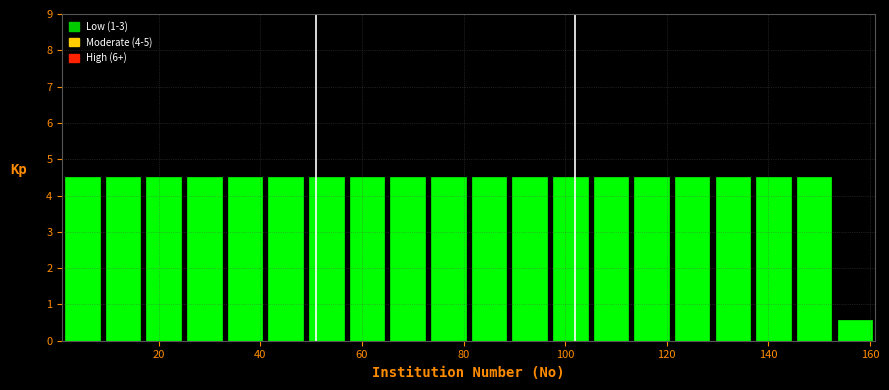

Reading left to right, list every bar in this chart as the range it spans on the x-axis followed by its height. Neither the bar edges nor the heights are printed on the chart, so give them approximately, as read against the axes.

1 to 9: 4.5
9 to 17: 4.5
17 to 25: 4.5
25 to 33: 4.5
33 to 41: 4.5
41 to 49: 4.5
49 to 57: 4.5
57 to 65: 4.5
65 to 73: 4.5
73 to 81: 4.5
81 to 89: 4.5
89 to 97: 4.5
97 to 105: 4.5
105 to 113: 4.5
113 to 121: 4.5
121 to 129: 4.5
129 to 137: 4.5
137 to 145: 4.5
145 to 153: 4.5
153 to 161: 0.6